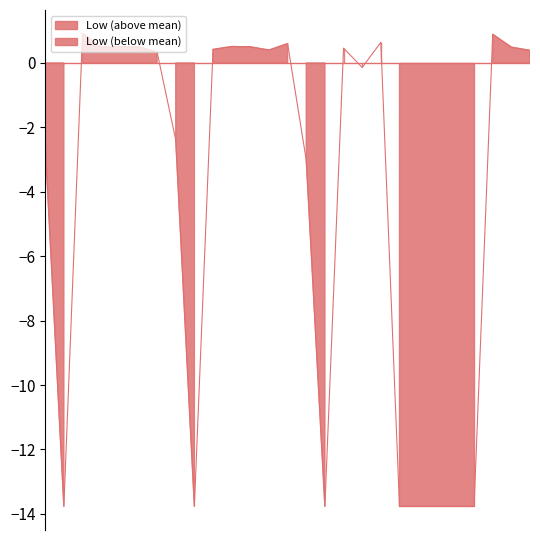

What is the change in value from 11 to 14?

-0.1